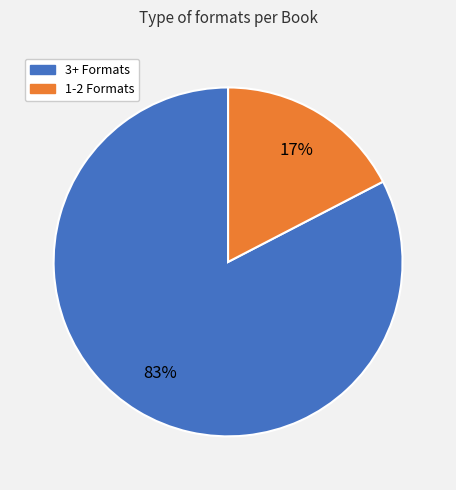

The 3+ Formats slice represents 83% of the pie. True or false?

True